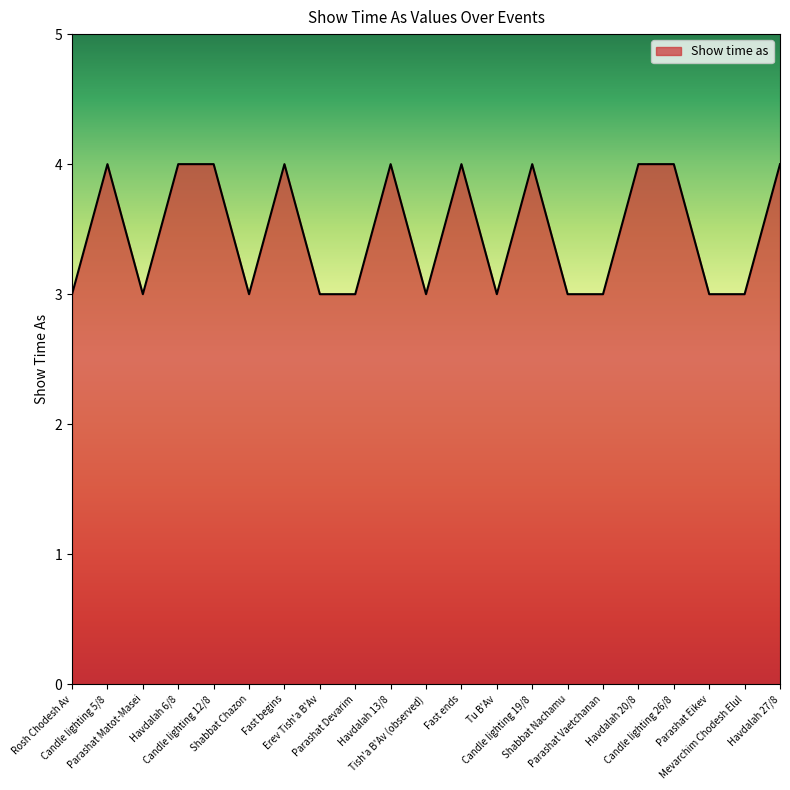

What is the sum of all values?

73